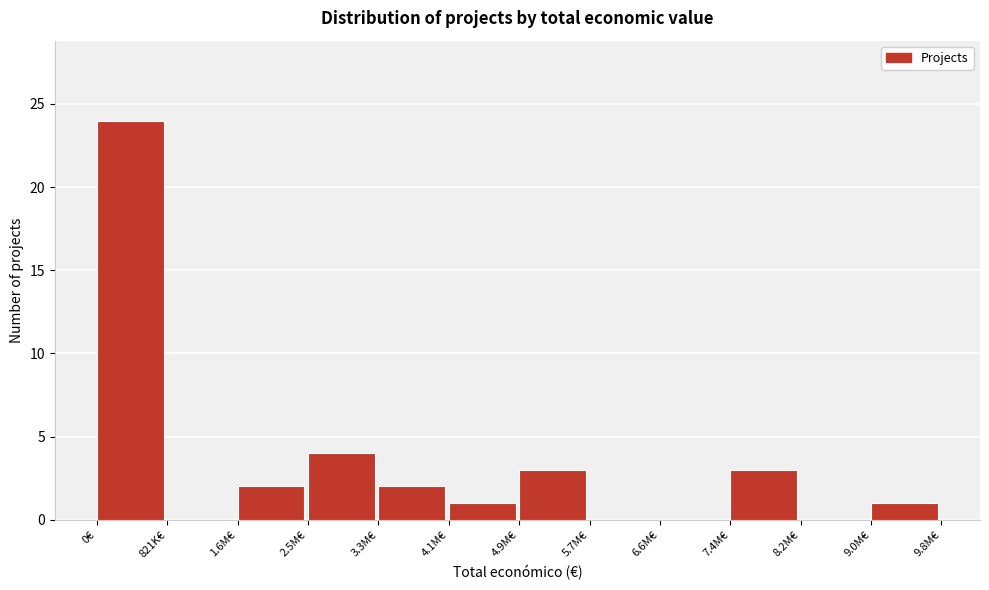

Reading left to right, extract all data points from this chart.

0€=24	821K€=0	1.6M€=2	2.5M€=4	3.3M€=2	4.1M€=1	4.9M€=3	5.7M€=0	6.6M€=0	7.4M€=3	8.2M€=0	9.0M€=1